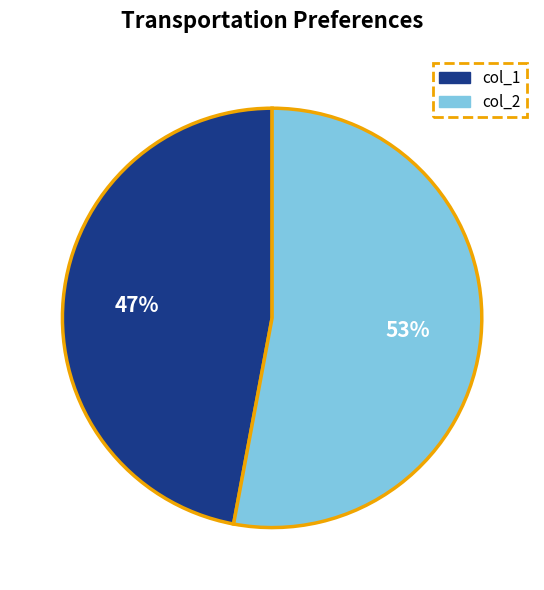

Does any single category account for the majority?

Yes